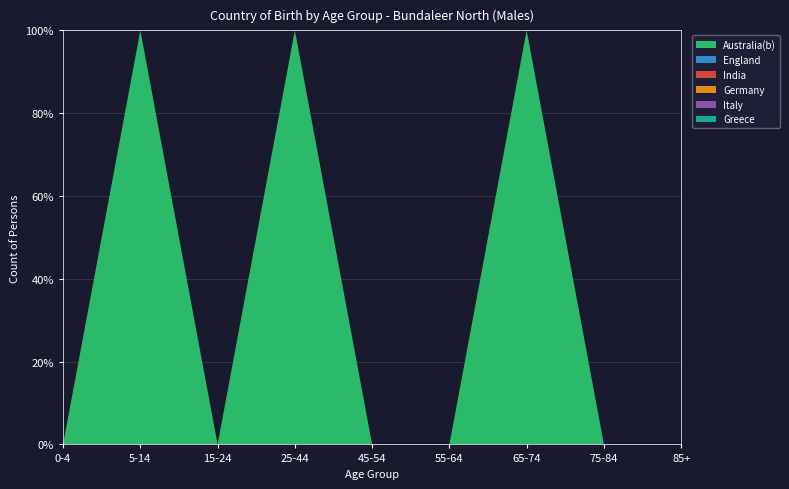

Reading right to left, what are all the values shown in this chart?

Australia(b): 85+=0	75-84=0	65-74=6	55-64=0	45-54=0	25-44=6	15-24=0	5-14=5	0-4=0
England: 85+=0	75-84=0	65-74=0	55-64=0	45-54=0	25-44=0	15-24=0	5-14=0	0-4=0
India: 85+=0	75-84=0	65-74=0	55-64=0	45-54=0	25-44=0	15-24=0	5-14=0	0-4=0
Germany: 85+=0	75-84=0	65-74=0	55-64=0	45-54=0	25-44=0	15-24=0	5-14=0	0-4=0
Italy: 85+=0	75-84=0	65-74=0	55-64=0	45-54=0	25-44=0	15-24=0	5-14=0	0-4=0
Greece: 85+=0	75-84=0	65-74=0	55-64=0	45-54=0	25-44=0	15-24=0	5-14=0	0-4=0